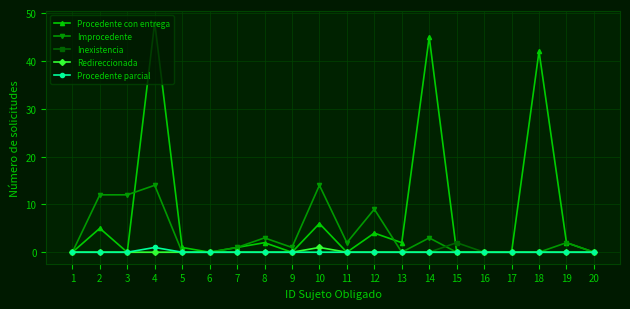

What is the maximum value for Procedente con entrega?

48